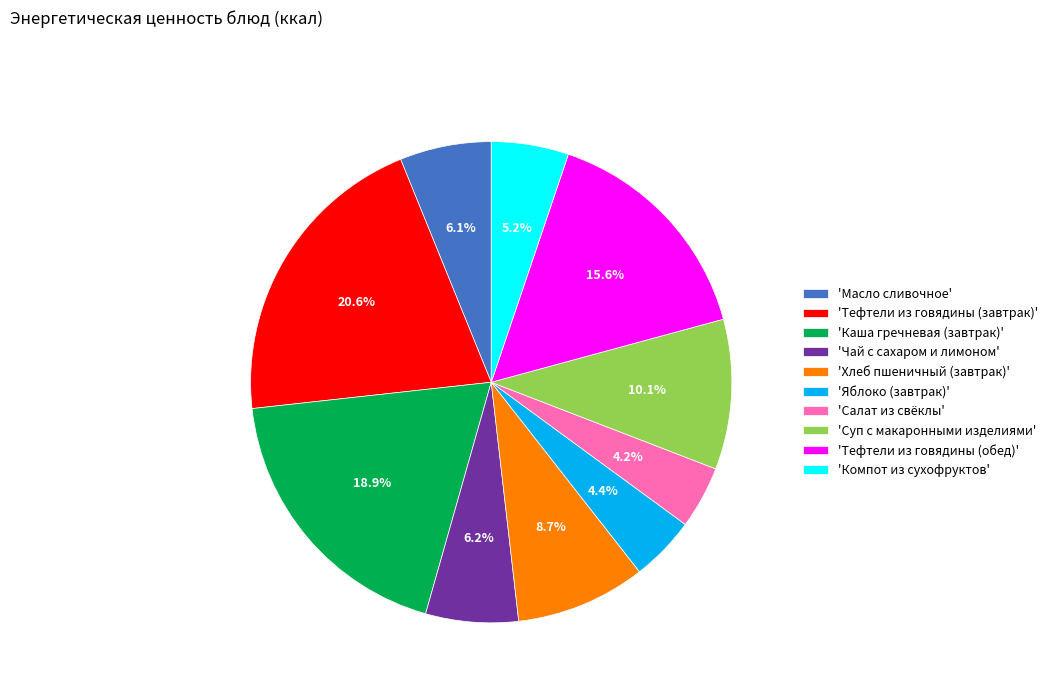

Which has a higher value, 'Тефтели из говядины (завтрак)' or 'Хлеб пшеничный (завтрак)'?

'Тефтели из говядины (завтрак)'